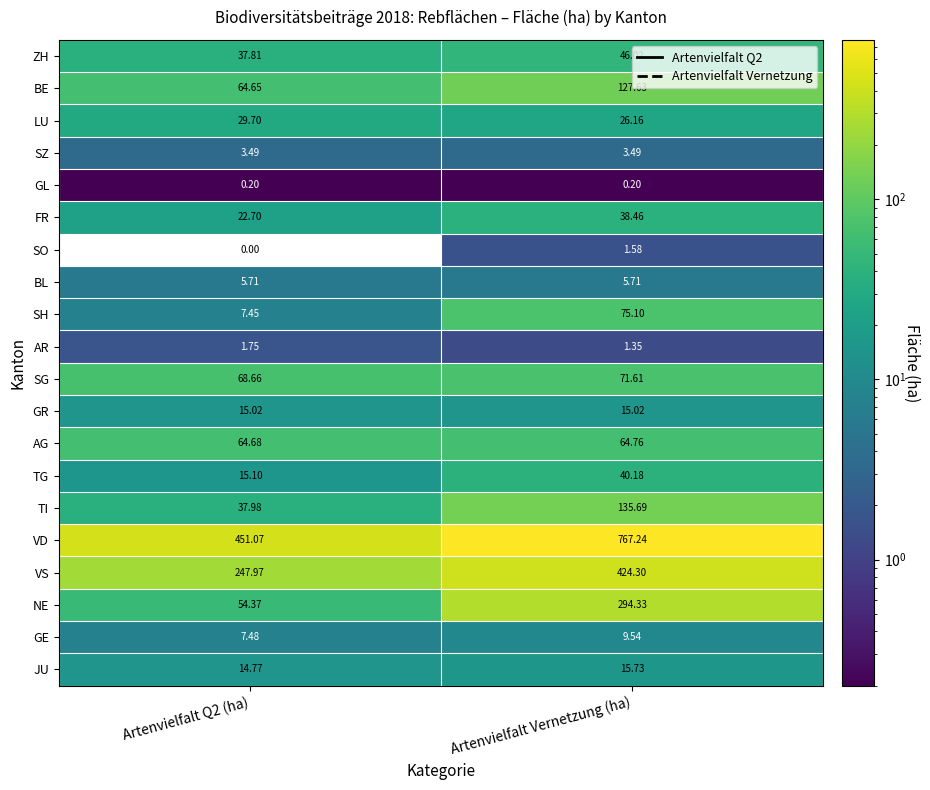

List the series in order of their peak value, lowest first.

GL, SO, AR, SZ, BL, GE, GR, JU, LU, FR, TG, ZH, AG, SG, SH, BE, TI, NE, VS, VD